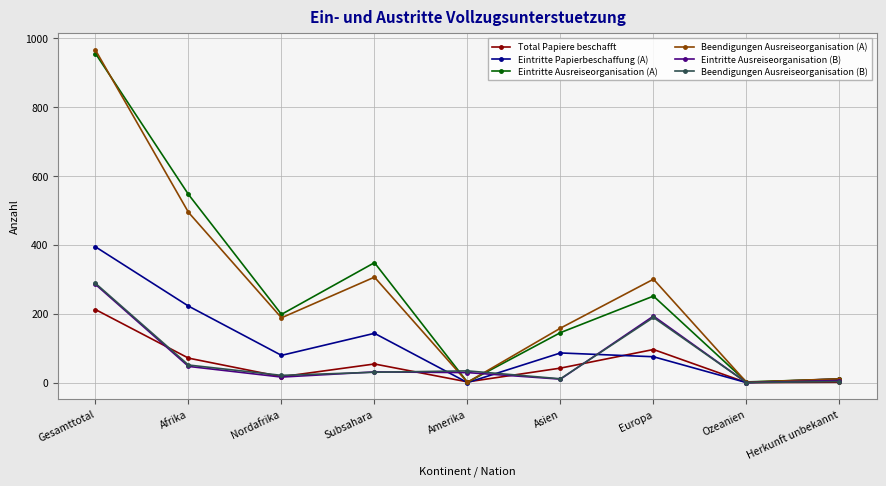

What is the sum of all Eintritte Ausreiseorganisation (A) values?

2456